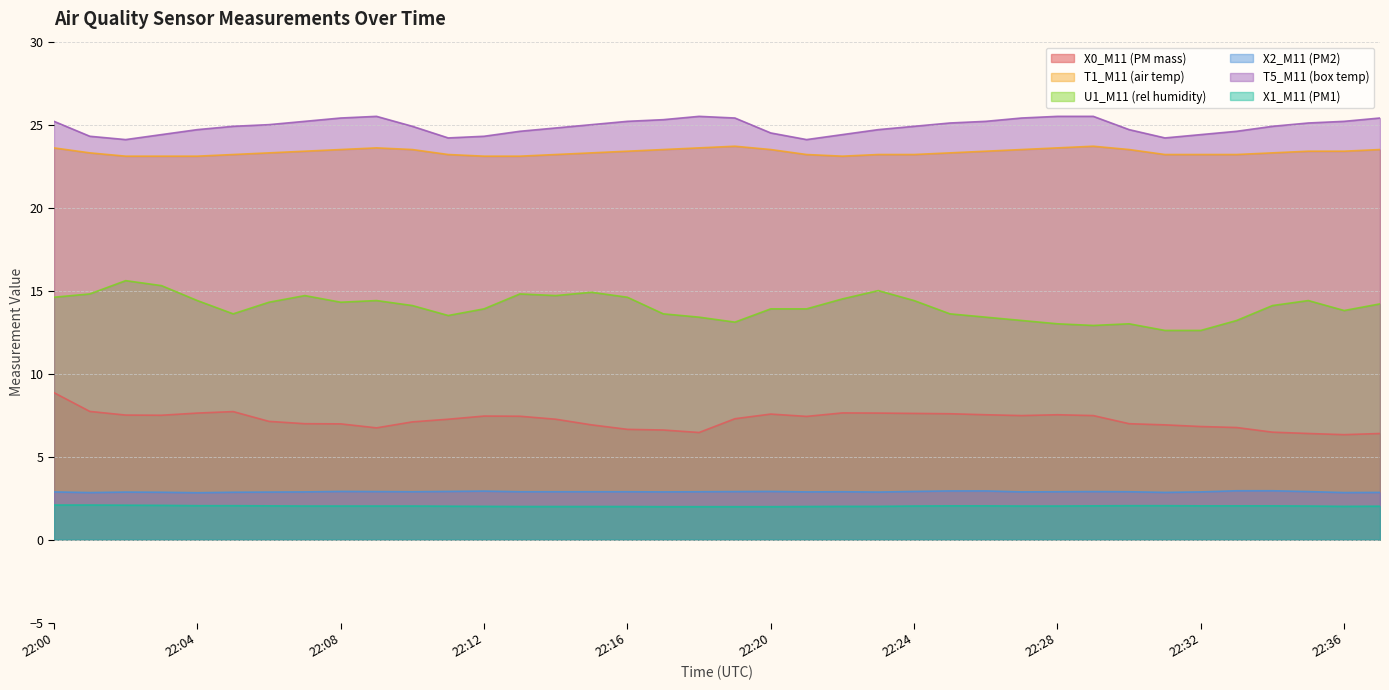

Is the value of X1_M11 (PM1) at 22:10 greater than the value of U1_M11 (rel humidity) at 22:07?

No